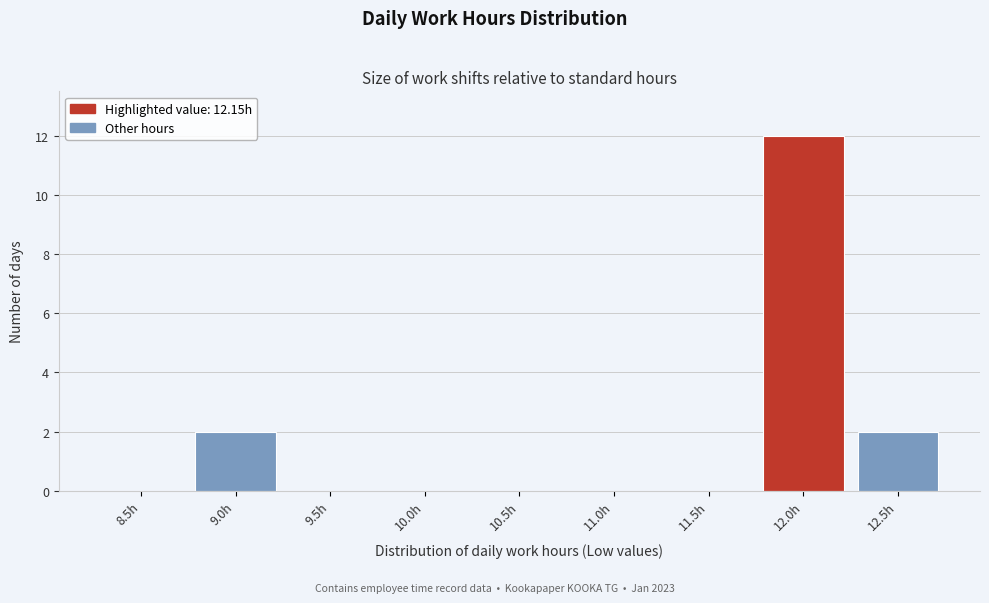

Reading left to right, transcribe all the data shown in this chart.

8.5h=0	9.0h=2	9.5h=0	10.0h=0	10.5h=0	11.0h=0	11.5h=0	12.0h=12	12.5h=2